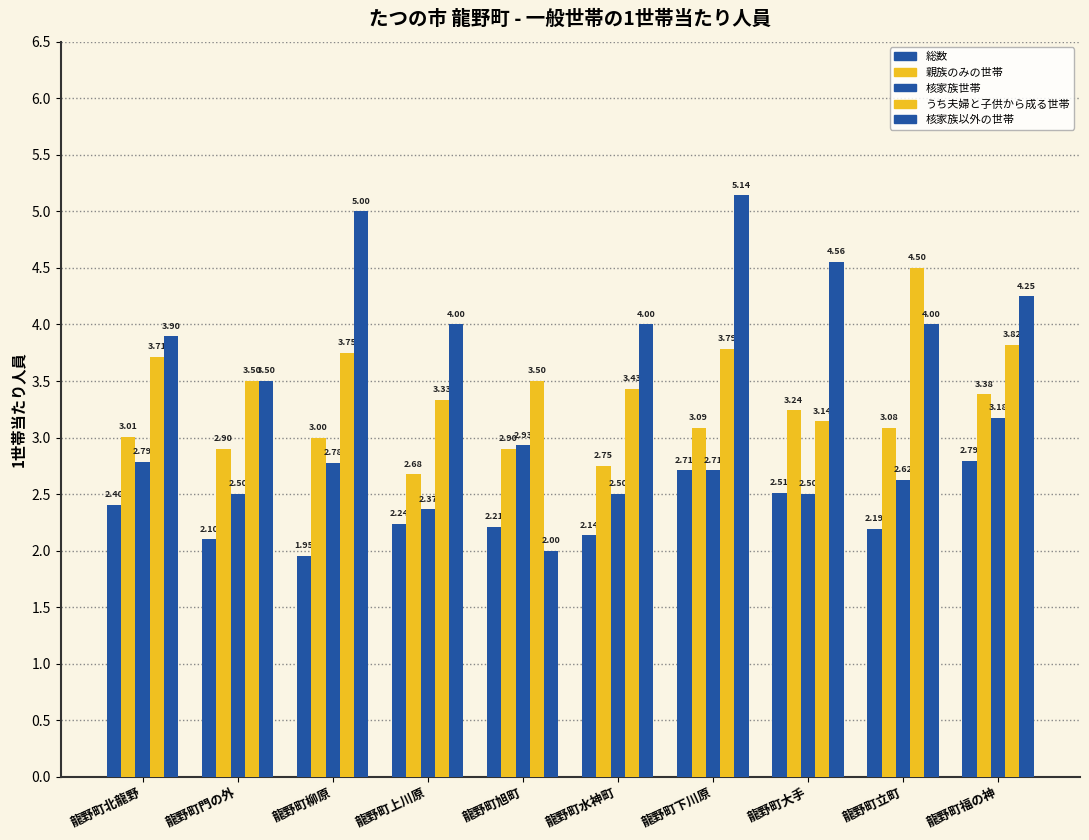

Rank the categories by 核家族以外の世帯 value from lowest to highest.

龍野町旭町, 龍野町門の外, 龍野町北龍野, 龍野町上川原, 龍野町水神町, 龍野町立町, 龍野町福の神, 龍野町大手, 龍野町柳原, 龍野町下川原